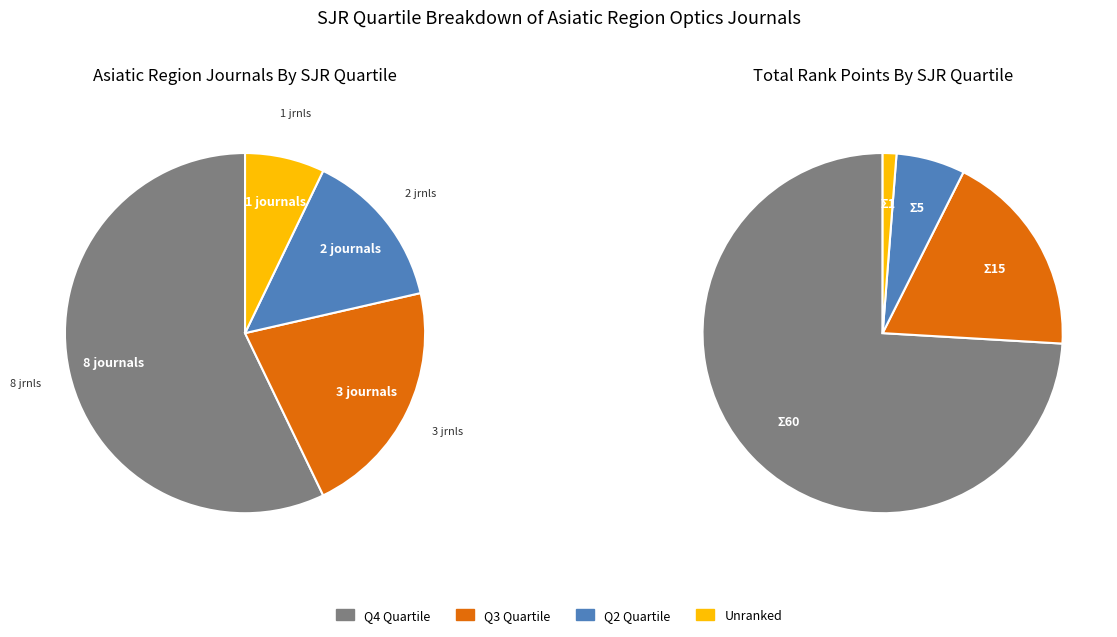

Rank the categories by value from lowest to highest.

-, Q2, Q3, Q4